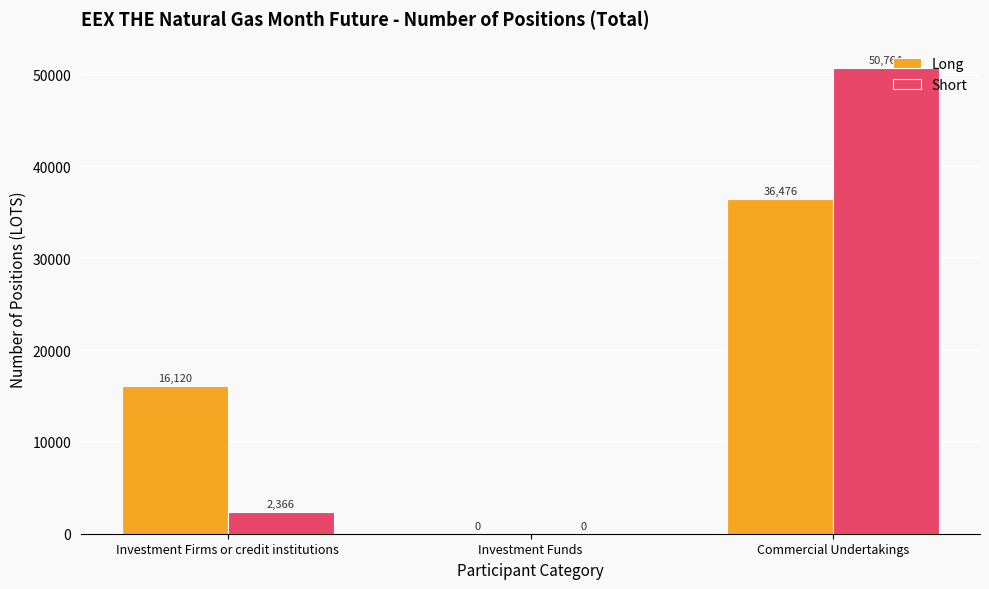

What is the total value across all series at Investment Firms or credit institutions?

18486